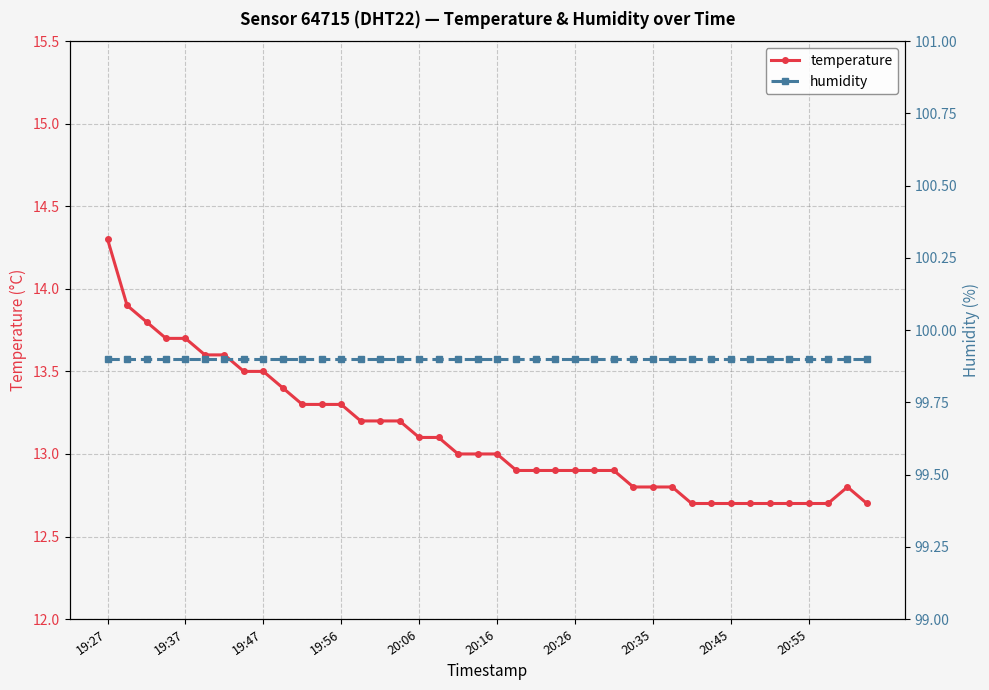

Which category has the highest value across all series?

19:27